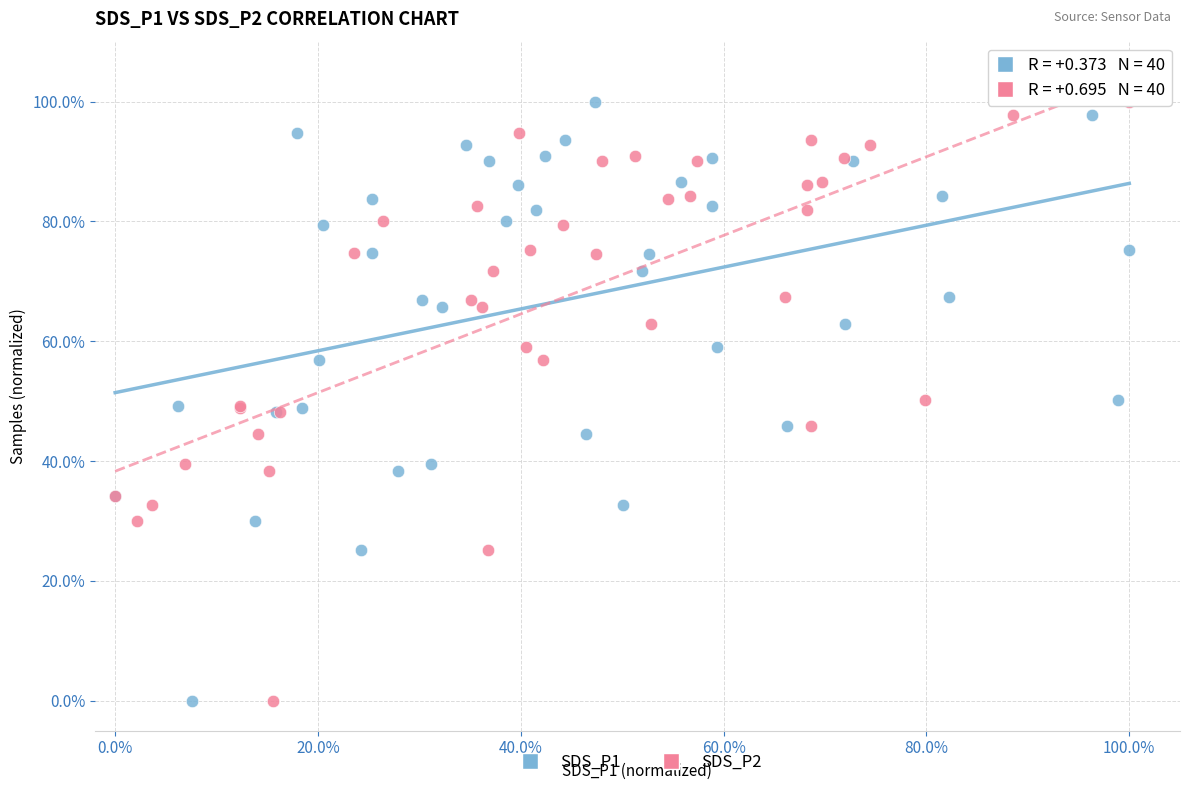

What are all the series names shown in the legend?

SDS_P1, SDS_P2